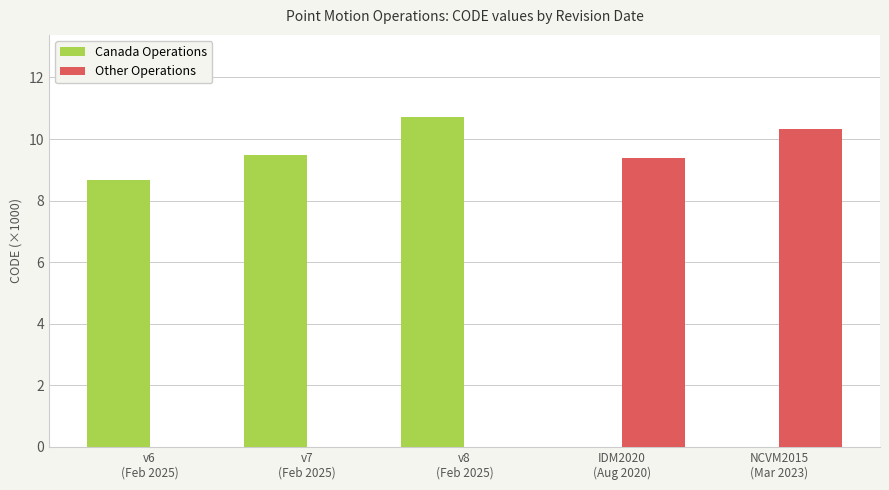

Reading right to left, what are all the values shown in this chart?

Canada Operations: NCVM2015
(Mar 2023)=0.0	IDM2020
(Aug 2020)=0.0	v8
(Feb 2025)=10.7	v7
(Feb 2025)=9.5	v6
(Feb 2025)=8.7
Other Operations: NCVM2015
(Mar 2023)=10.3	IDM2020
(Aug 2020)=9.4	v8
(Feb 2025)=0.0	v7
(Feb 2025)=0.0	v6
(Feb 2025)=0.0